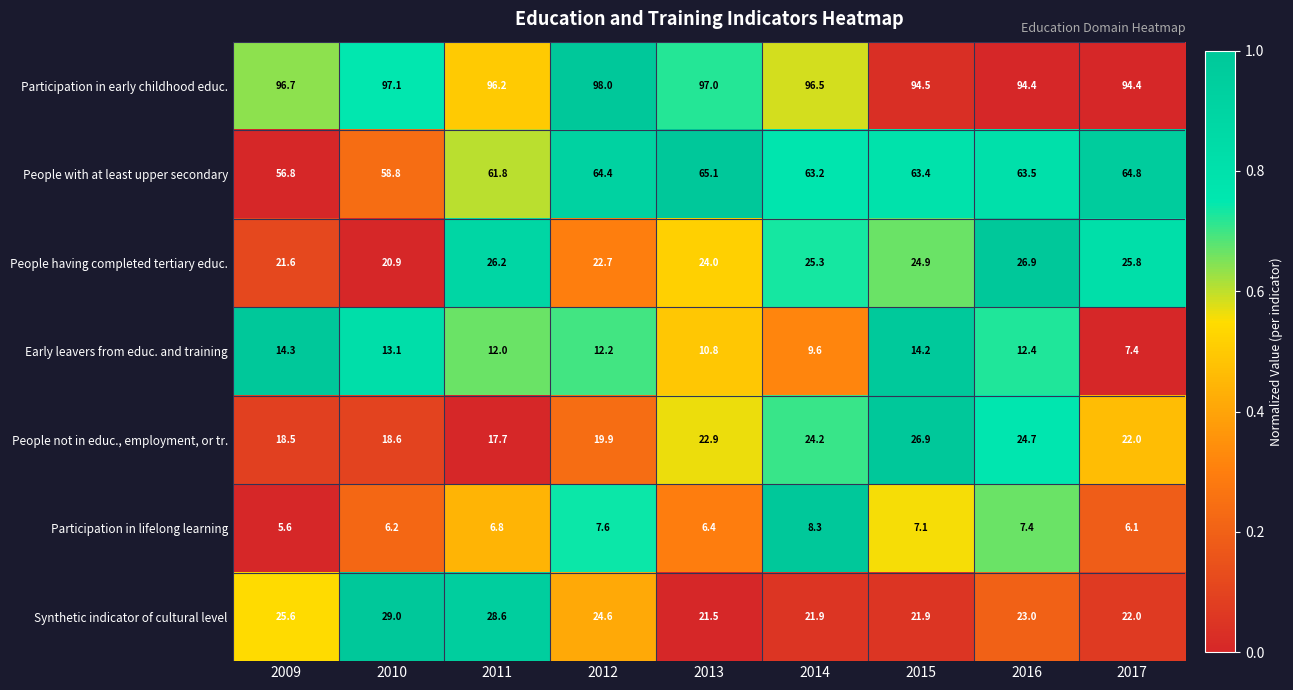

Which series has the largest range (max minus min)?

People not in educ., employment, or tr.